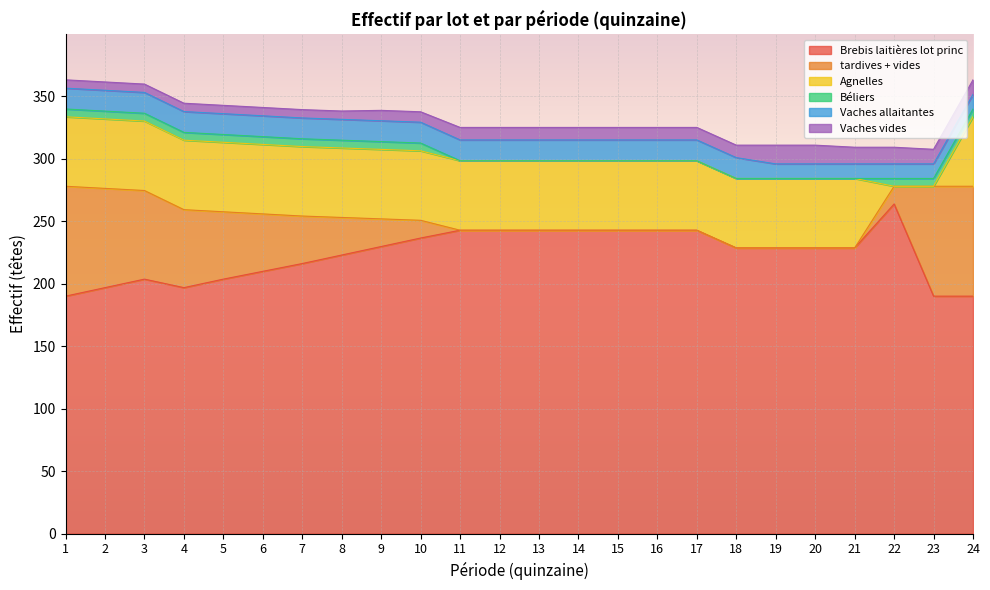

How many data points in Brebis laitières lot princ are above 228?

14